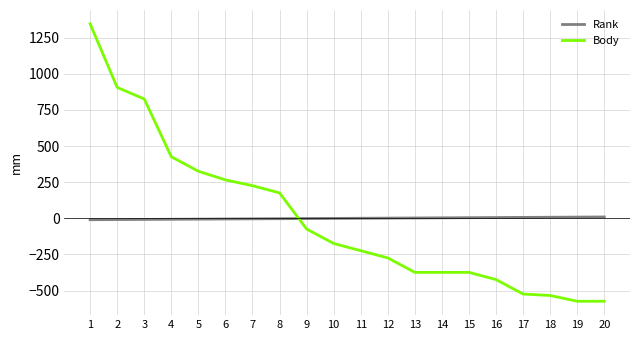

Where does the Body series first go above -174?

1